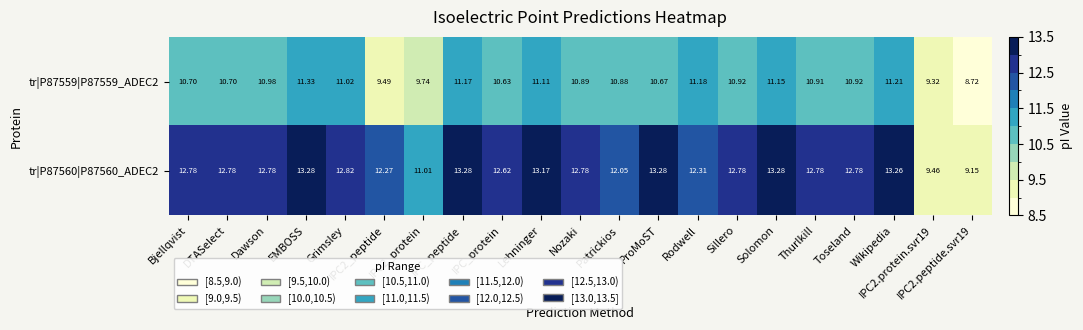

At which label does tr|P87560|P87560_ADEC2 first exceed 12?

Bjellqvist